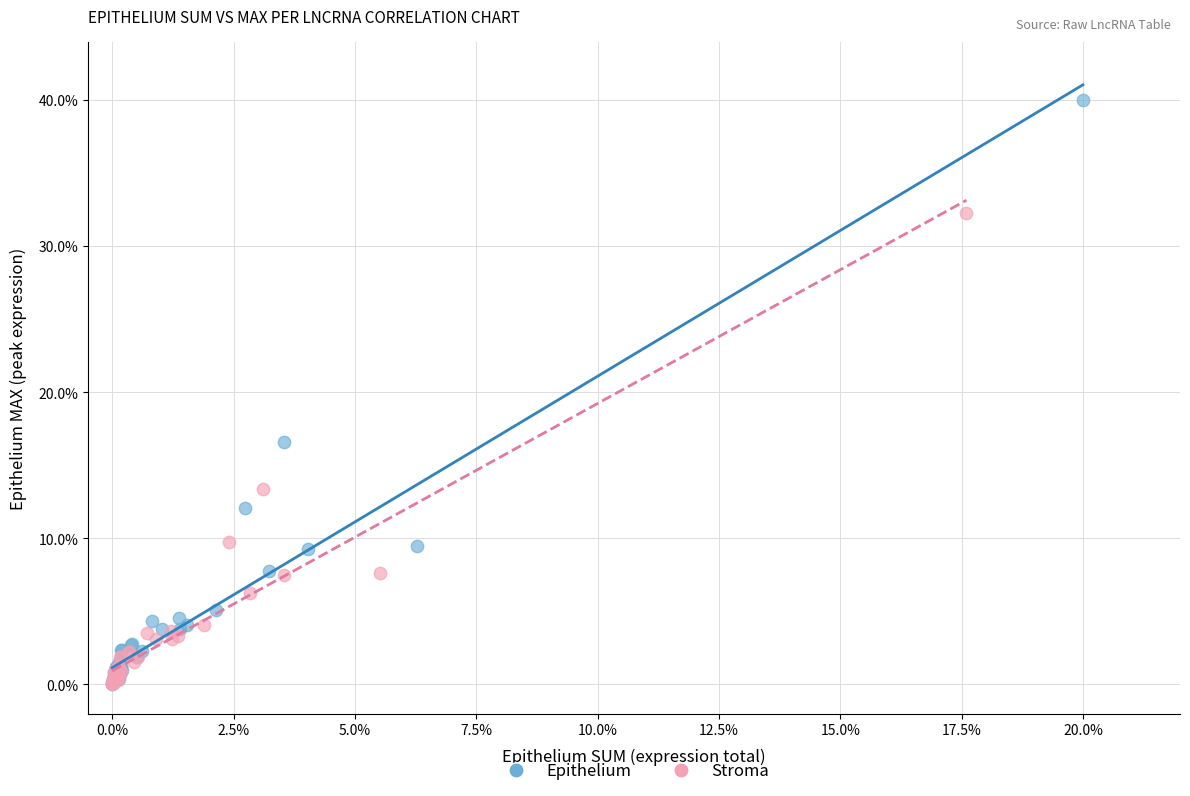

Which series reaches the maximum Y coordinate?

Epithelium